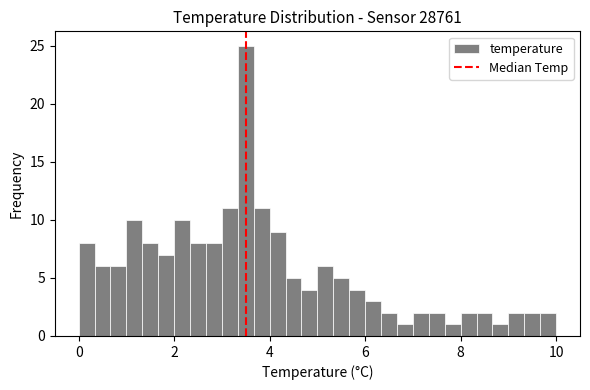

Read against the x-axis, roughly where is the centre of the tallest bar?

3.6